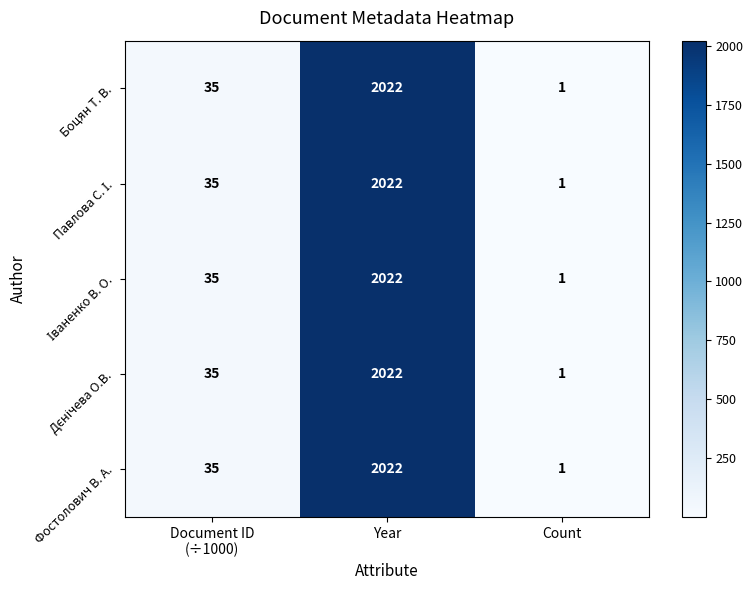

True or false: Фостолович В. А. has a value of 2 at Count.

False